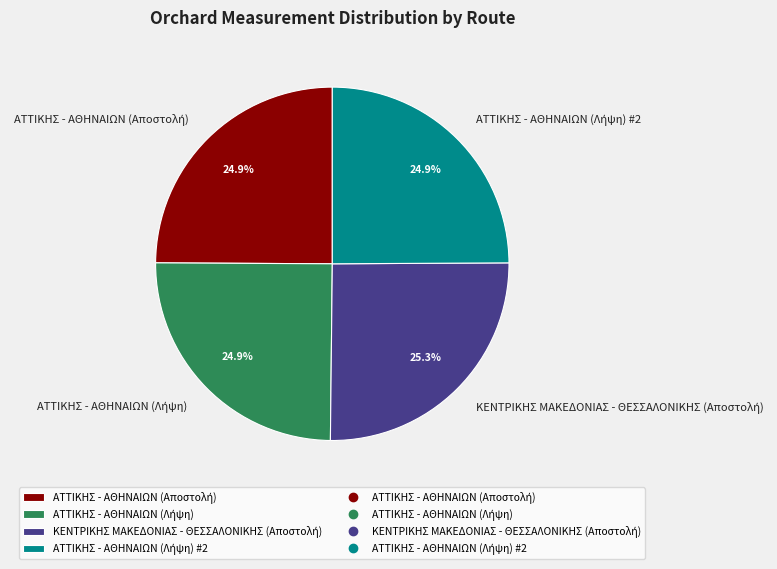

Is there a majority slice in this chart?

No